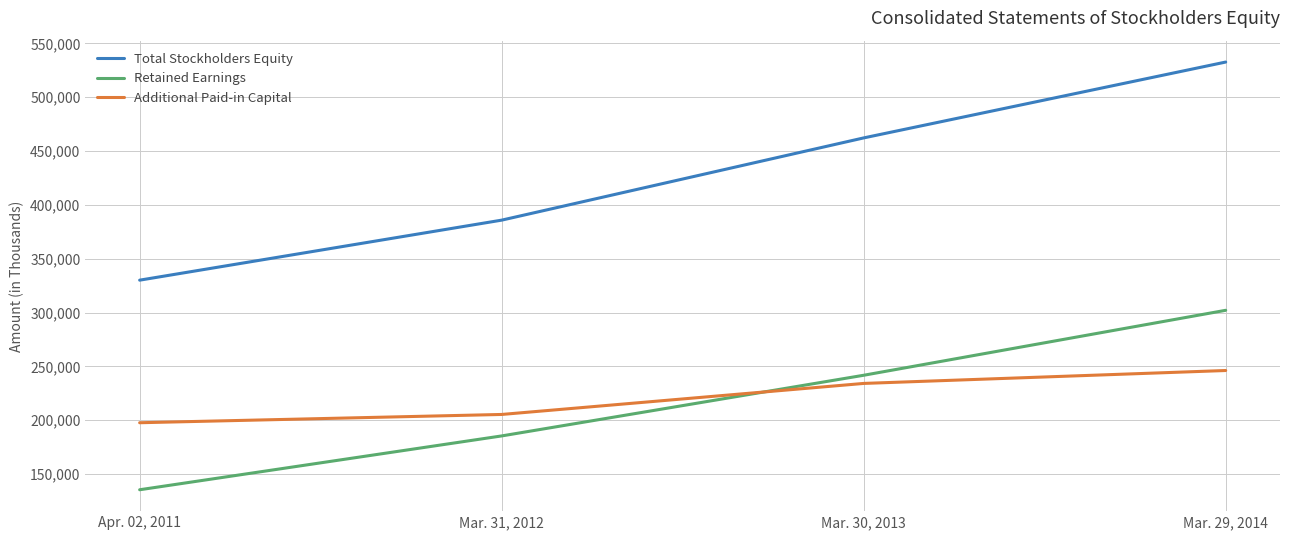

What are all the series names shown in the legend?

Total Stockholders Equity, Retained Earnings, Additional Paid-in Capital